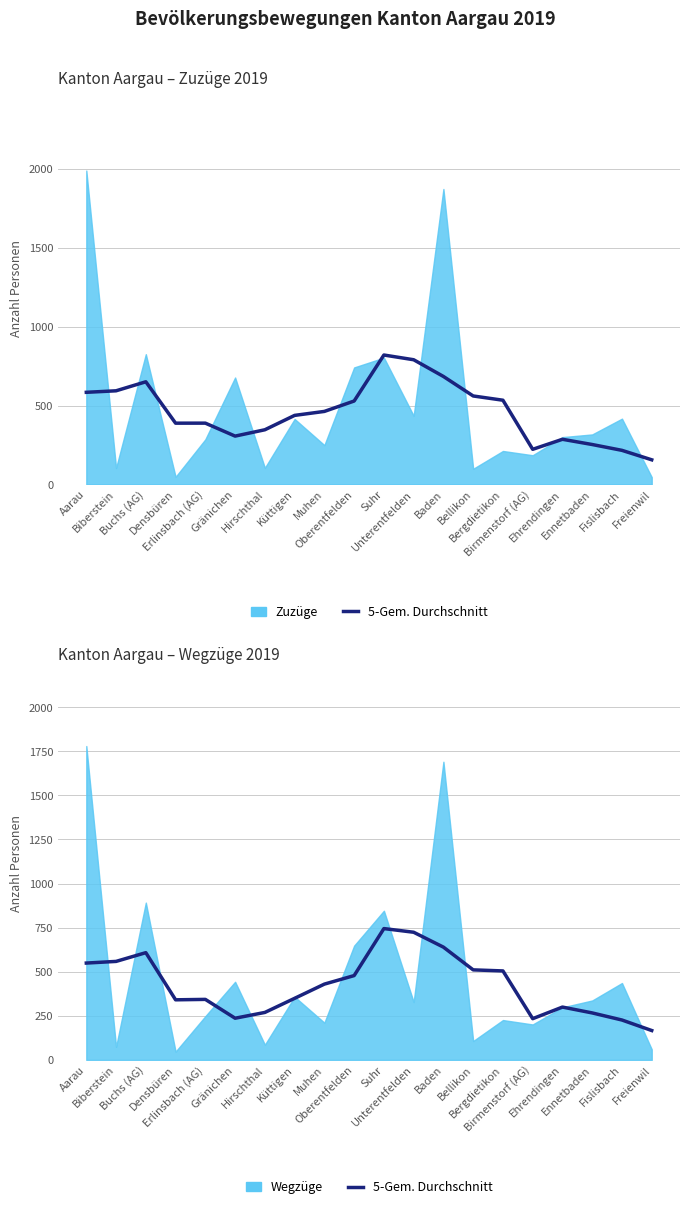

What is the difference between the maximum and minimum values in the 5-Gem. Durchschnitt Wegzüge series?

578.2